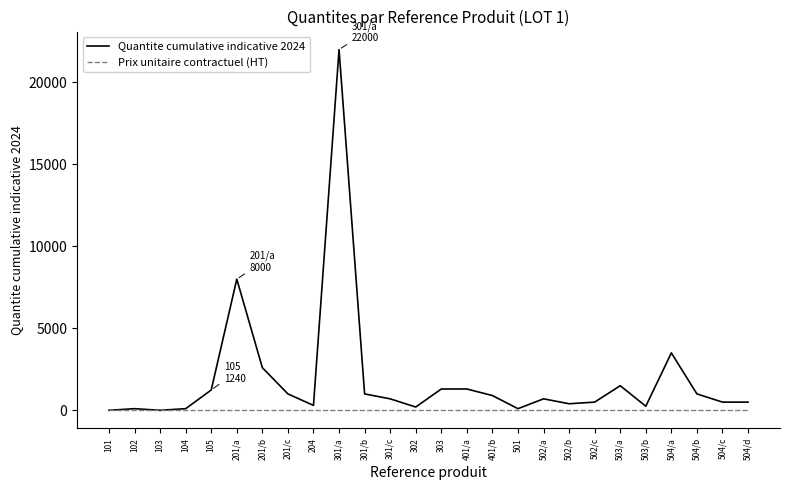

What is the total value across all series at 201/b?

2600